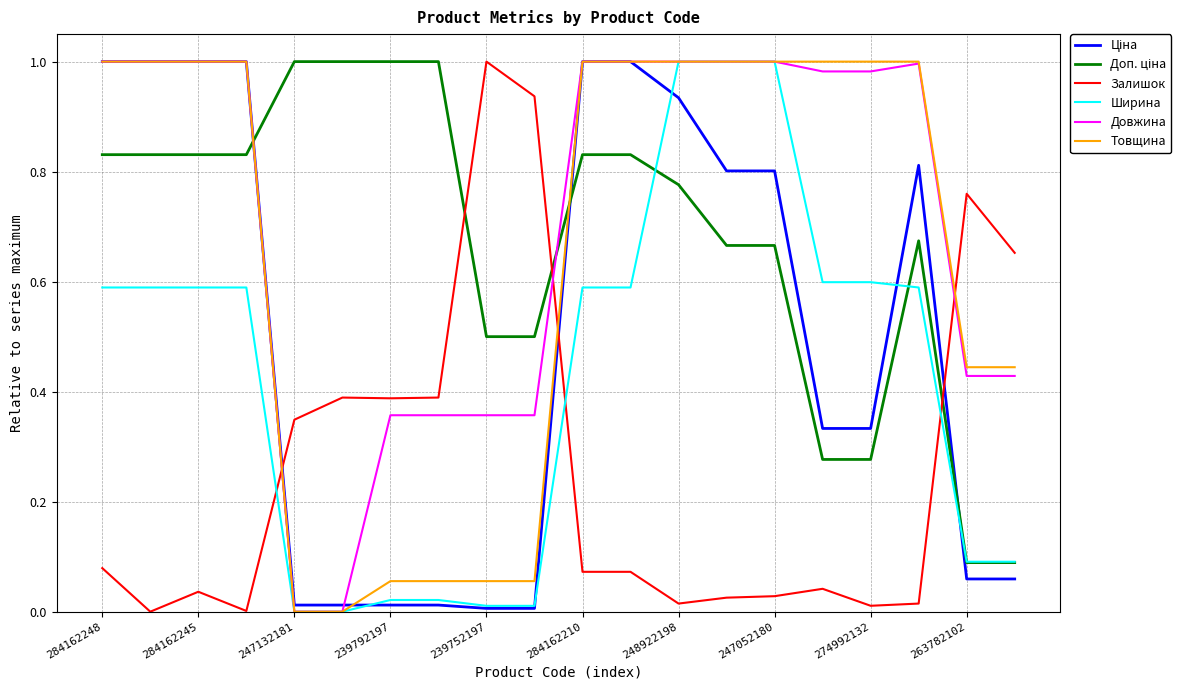

At how many categories does at least one series exceed 0?

20